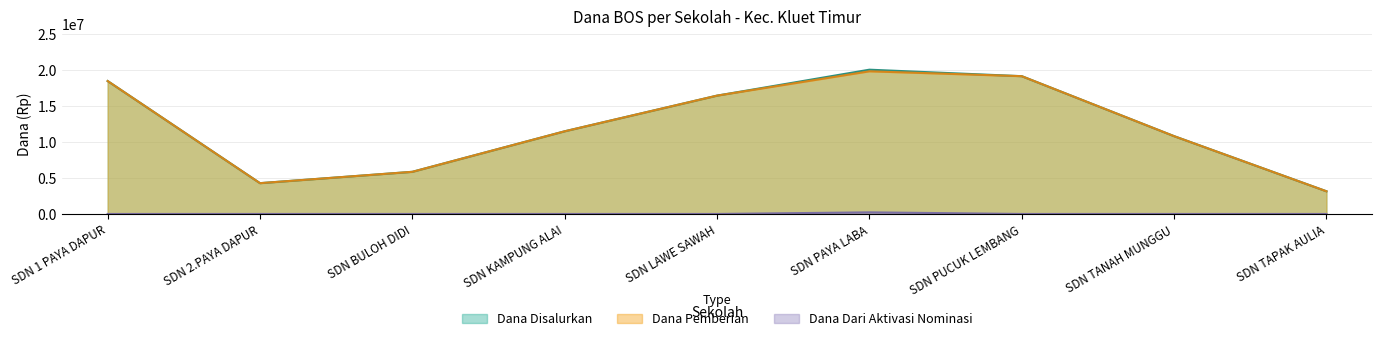

What is the lowest value of the Dana Disalurkan series?

3150000